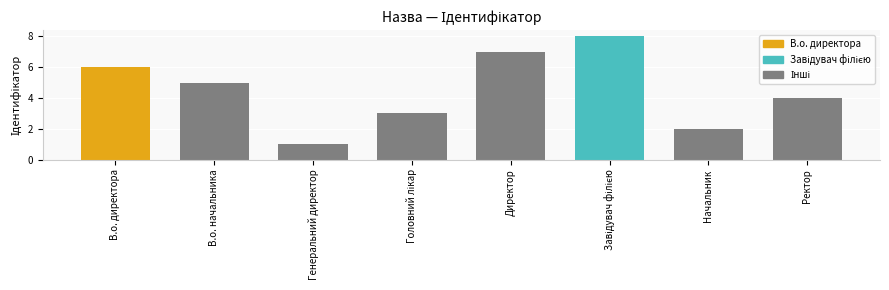

Where does the data first go above 5?

В.о. директора